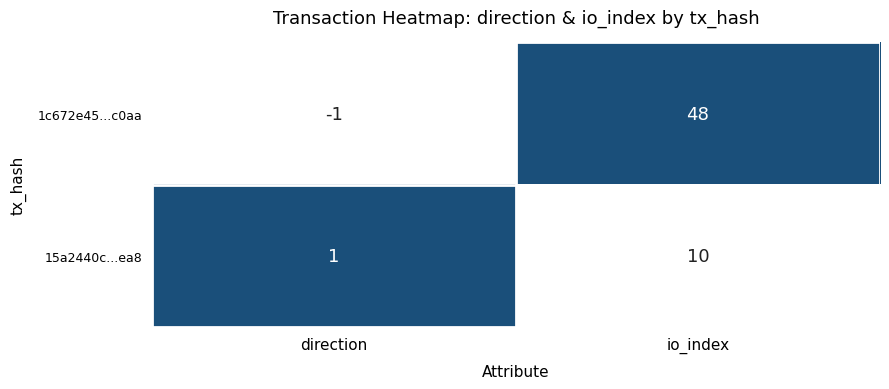

List the series in order of their peak value, lowest first.

15a2440c...ea8, 1c672e45...c0aa